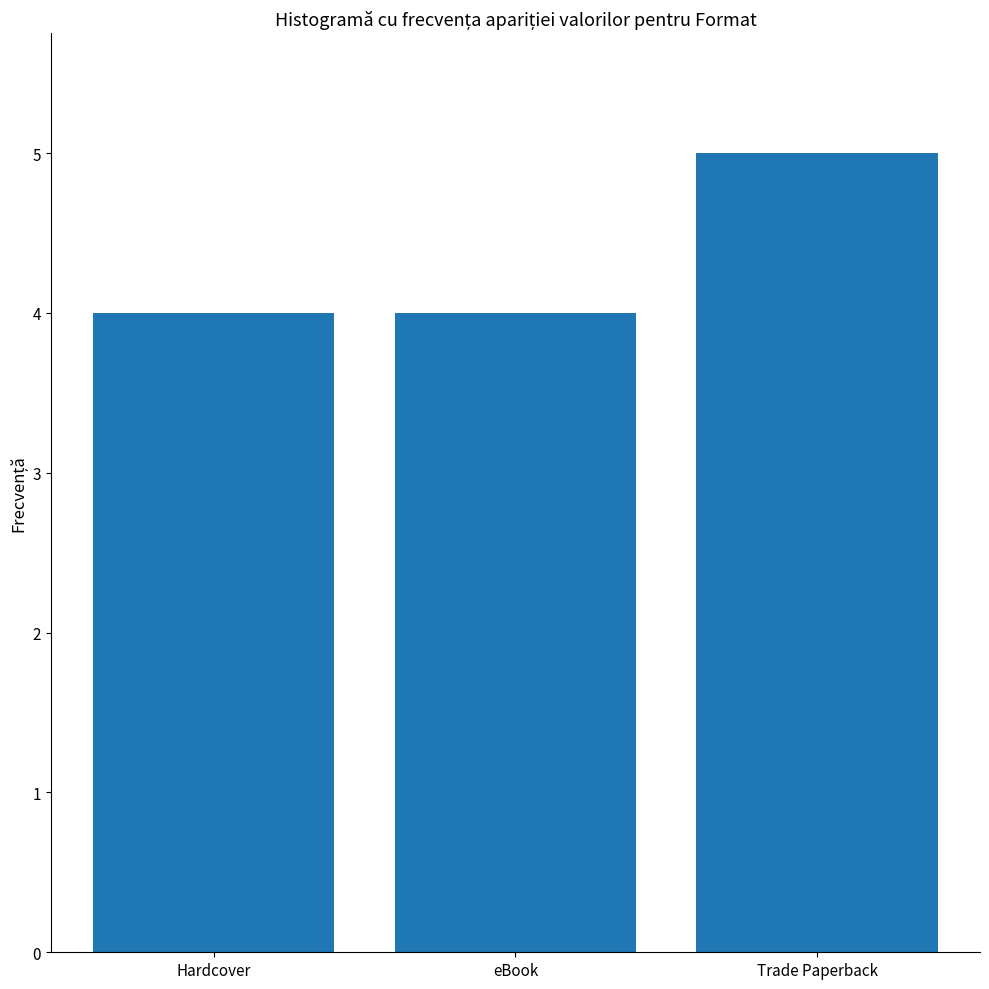

What position from the right is Trade Paperback?

1